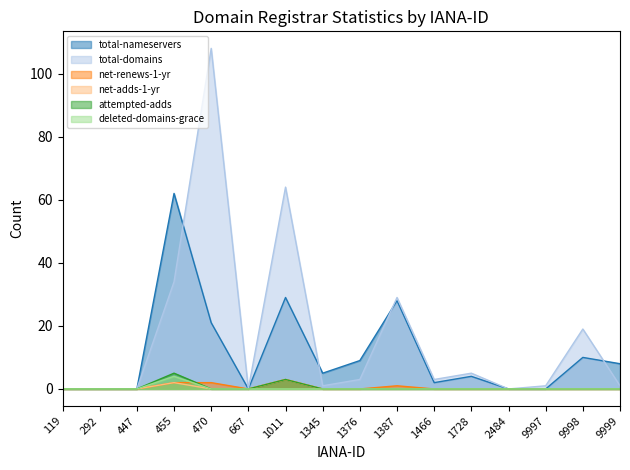

List the series in order of their peak value, highest first.

total-domains, total-nameservers, attempted-adds, deleted-domains-grace, net-renews-1-yr, net-adds-1-yr